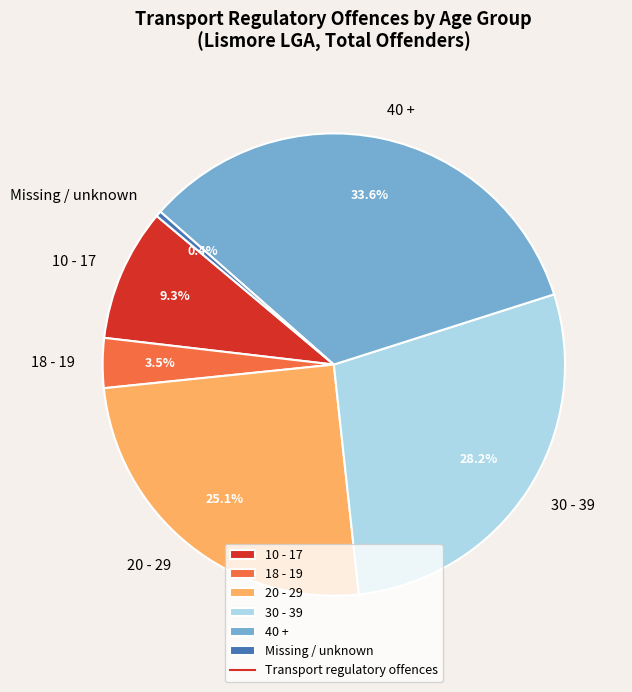

What is the largest slice in the pie chart?

40 +